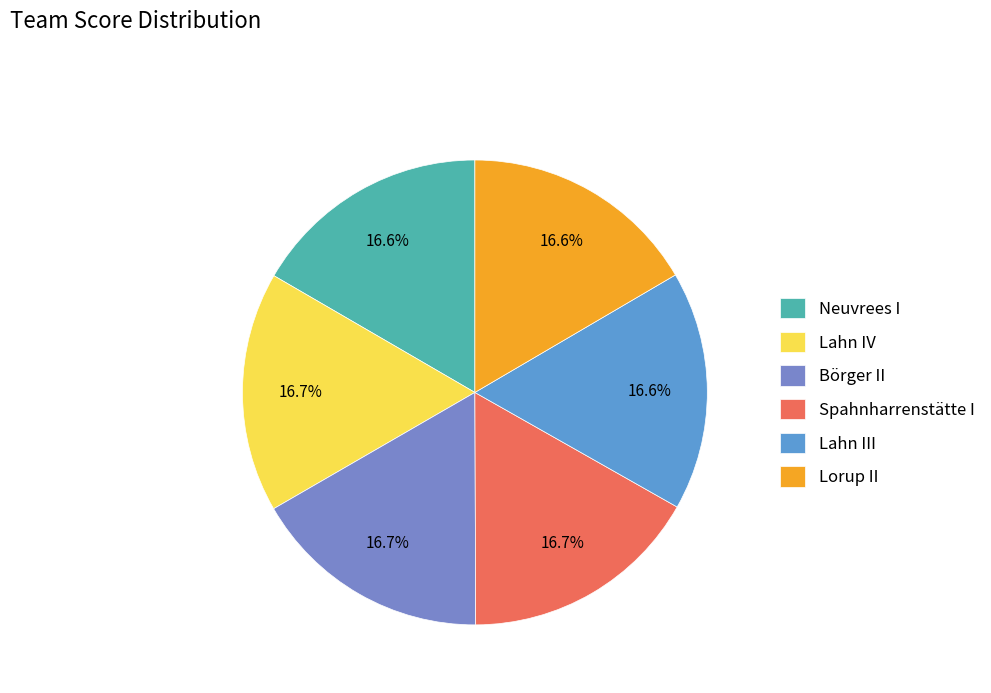

What percentage is NOT represented by Lorup II?

83.4%